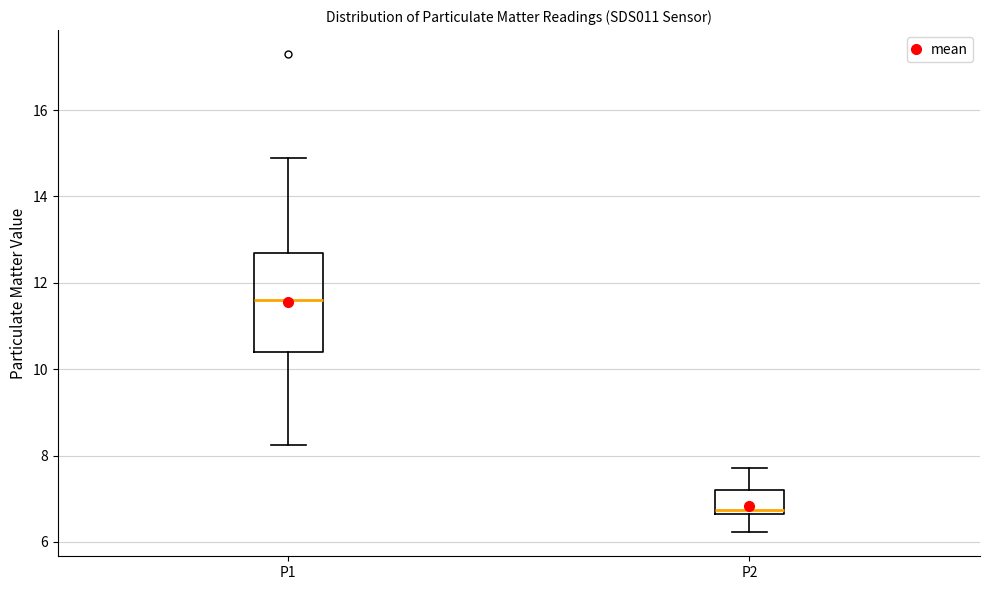

Which box is the tallest, from its lower edge to its upper edge?

P1